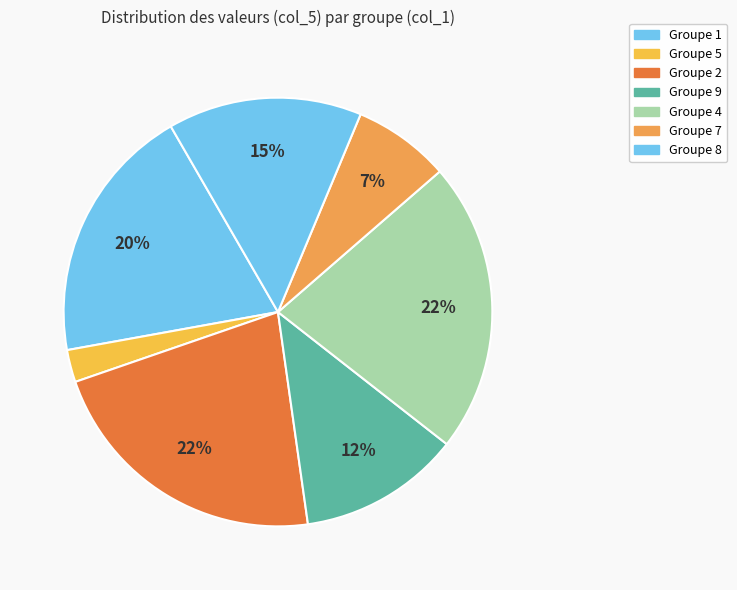

What is the largest slice in the pie chart?

2